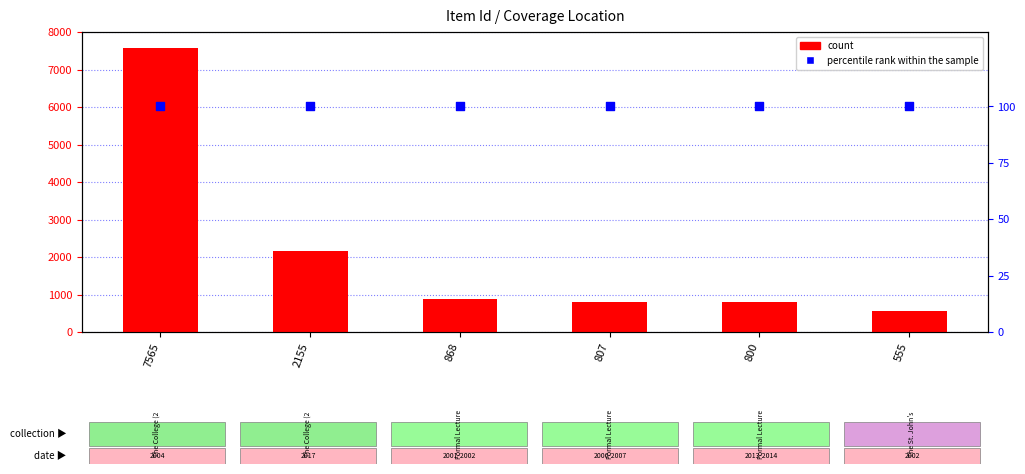

Which series has the widest spread of Y values?

count